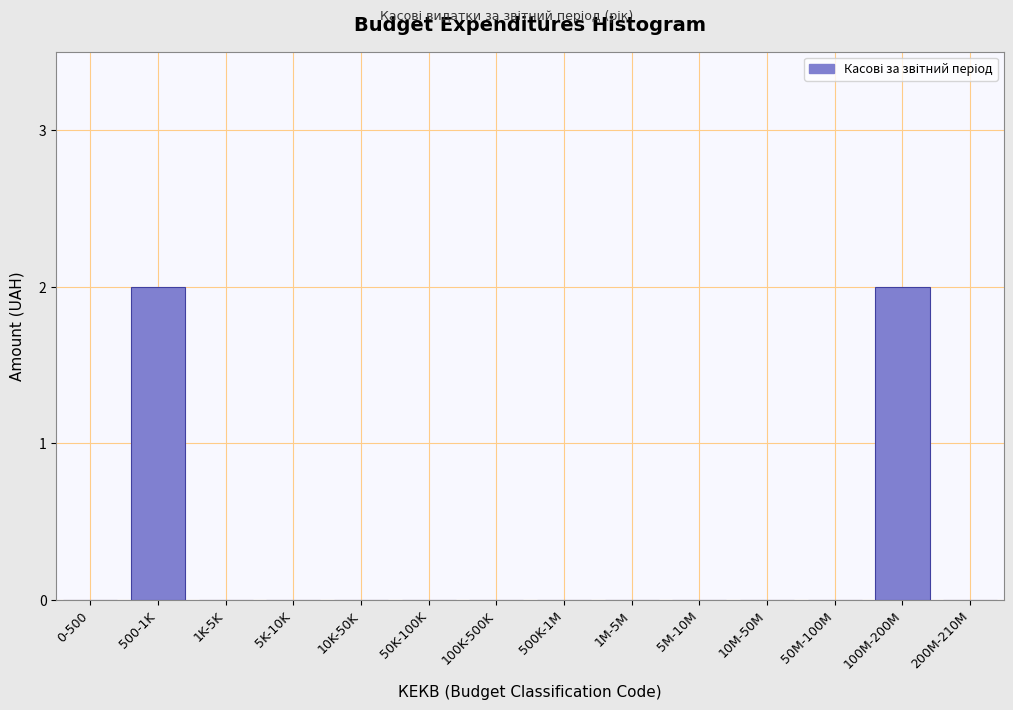

Reading left to right, transcribe all the data shown in this chart.

0-500=0	500-1K=2	1K-5K=0	5K-10K=0	10K-50K=0	50K-100K=0	100K-500K=0	500K-1M=0	1M-5M=0	5M-10M=0	10M-50M=0	50M-100M=0	100M-200M=2	200M-210M=0